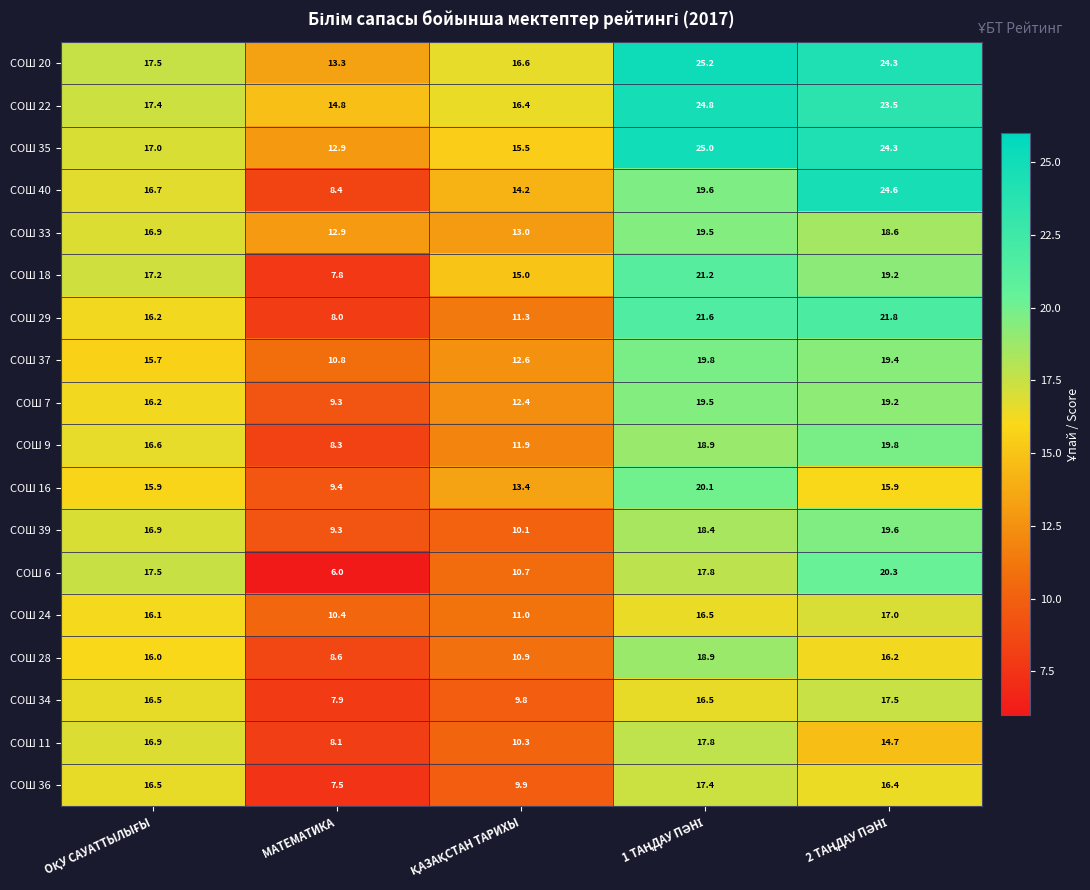

What is the sum of all СОШ 6 values?

72.3